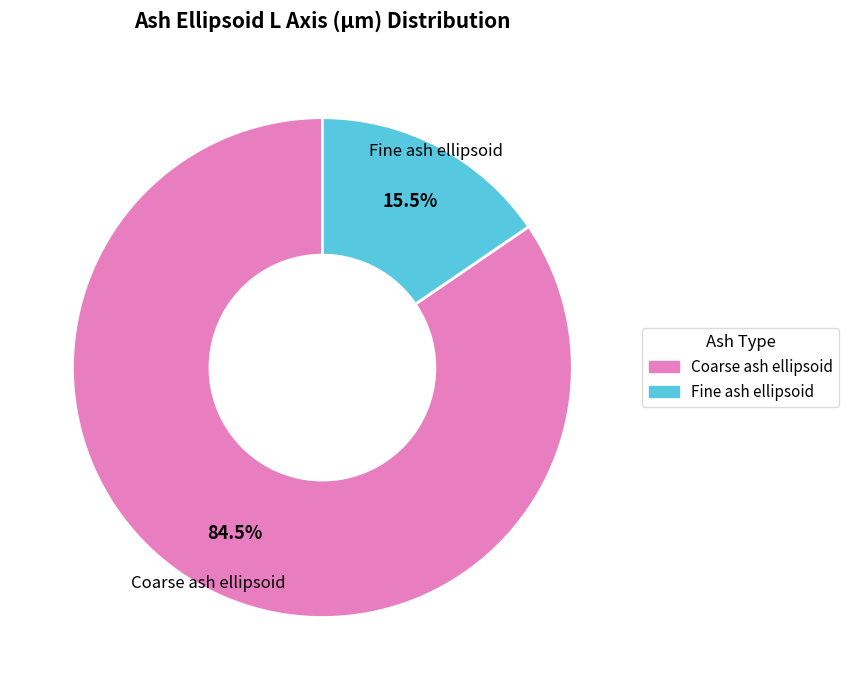

How many segments does this pie chart have?

2